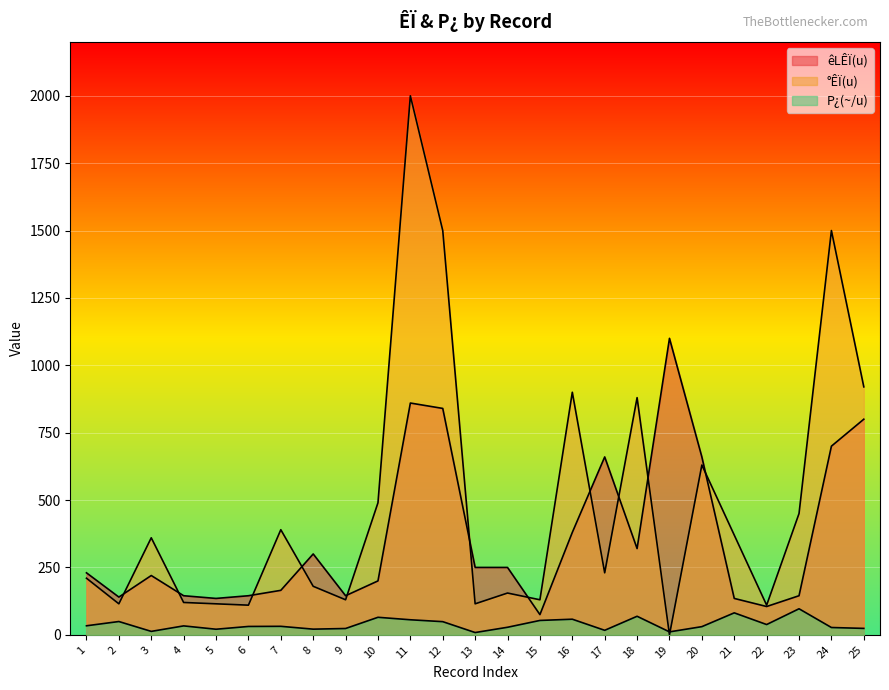

At which label does P¿(~/u) first exceed 31?

1